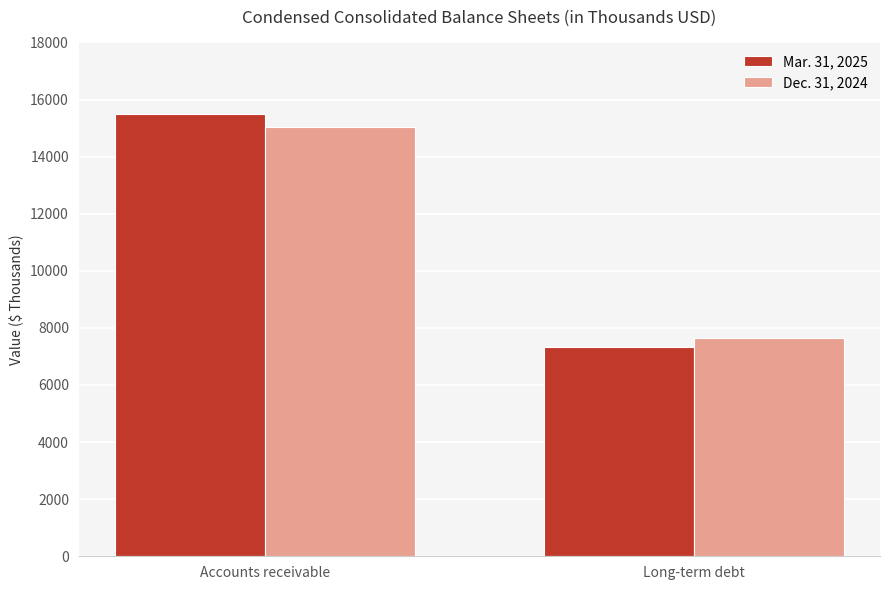

How many data points does each series have?

2